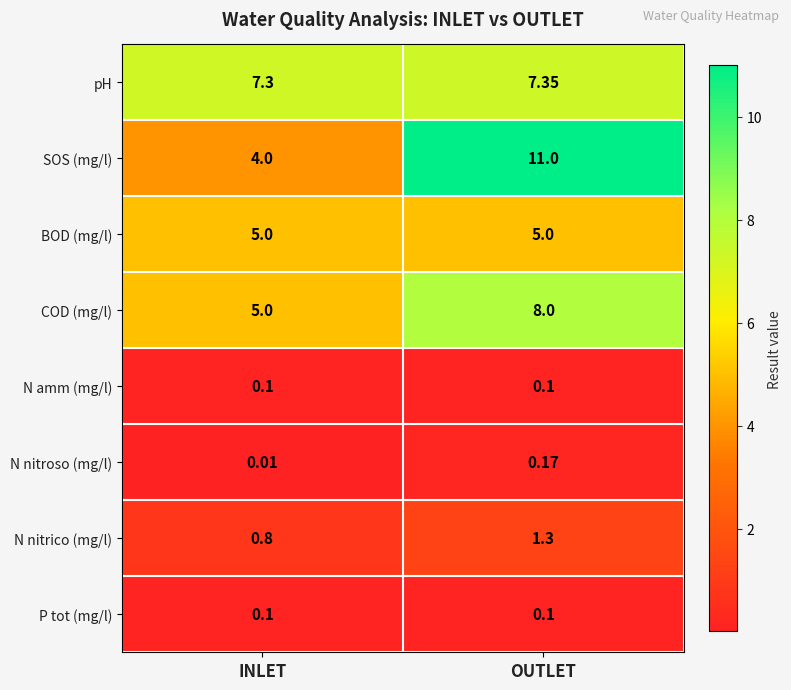

Where is N nitroso (mg/l) nearest to the value 0?

INLET